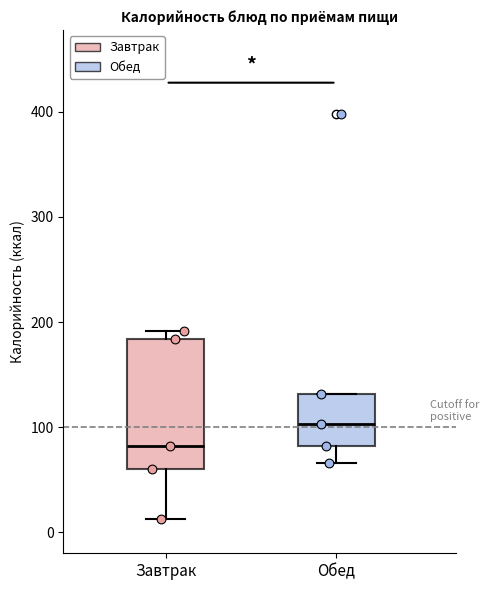

Which box's median line is the lowest?

Завтрак